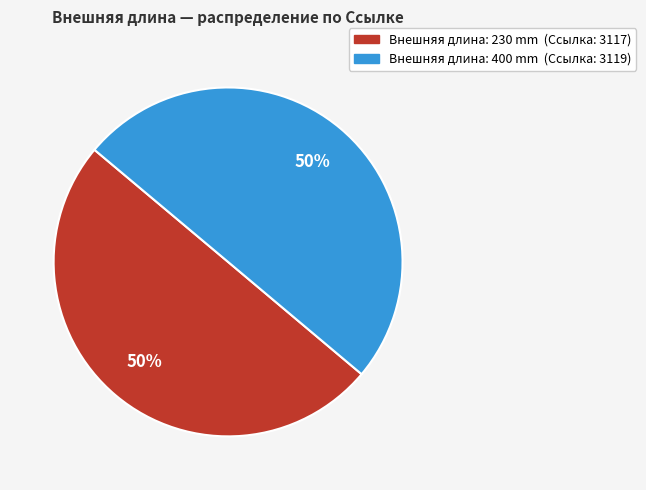

Rank the categories by value from highest to lowest.

400 mm, 230 mm